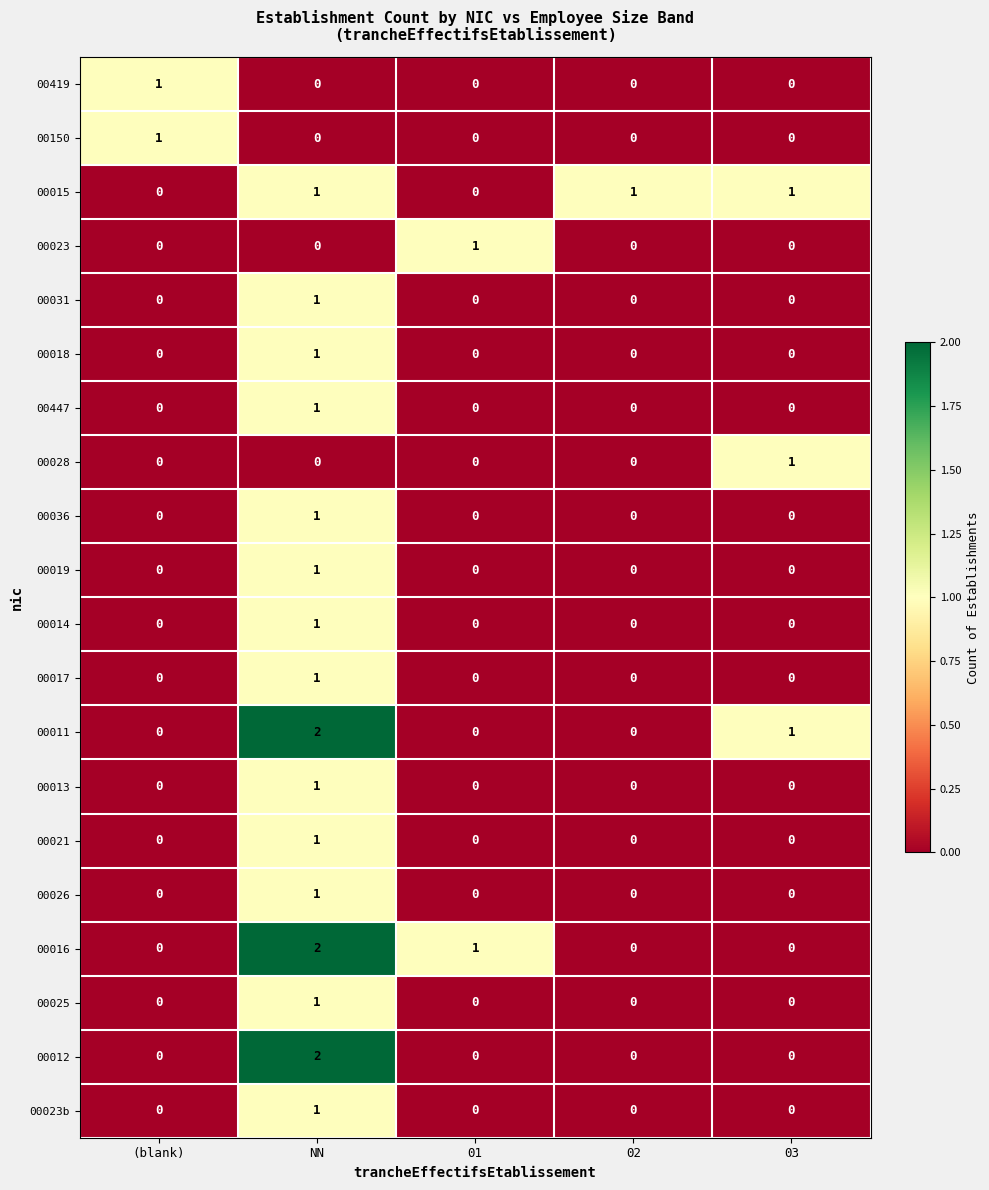

At which category does the chart reach its peak across all series?

NN